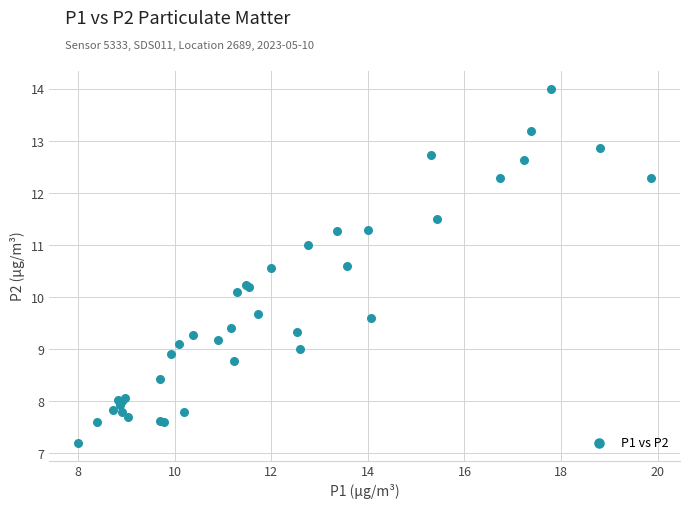

What Y value in the scatter plot is closest to 10?

10.1